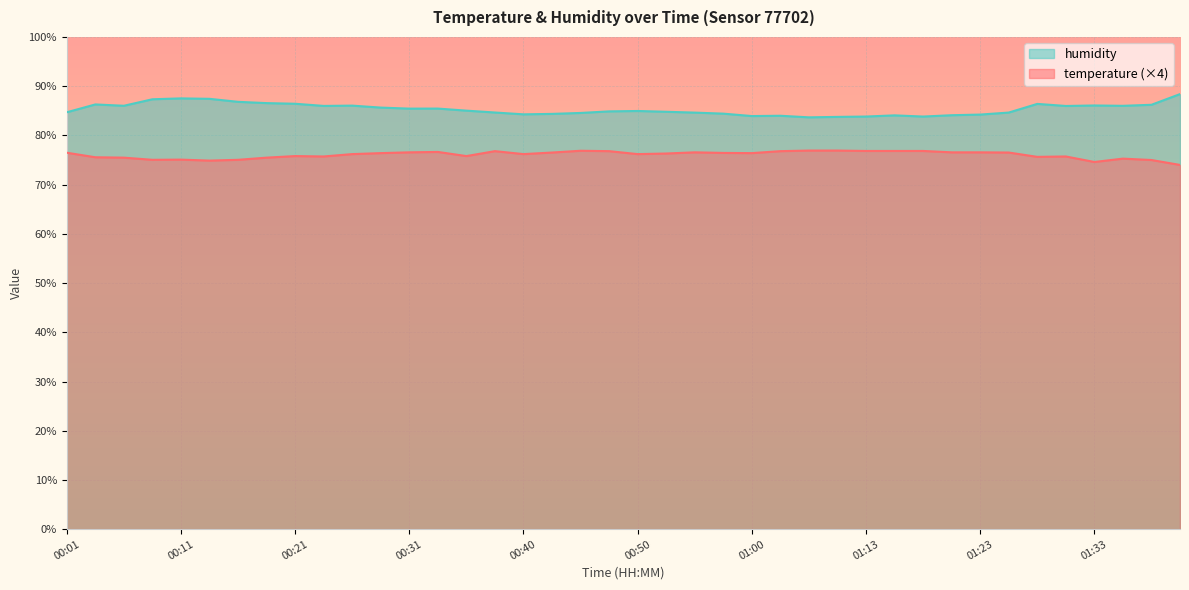

Rank the series by their maximum value, from lowest to highest.

temperature (×4), humidity